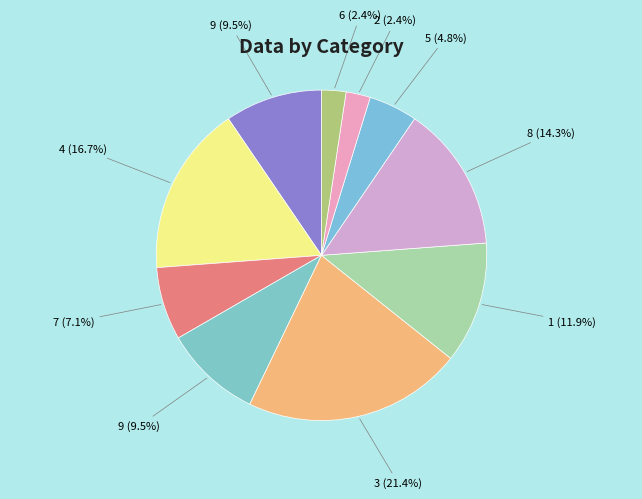

How many slices are in this pie chart?

10